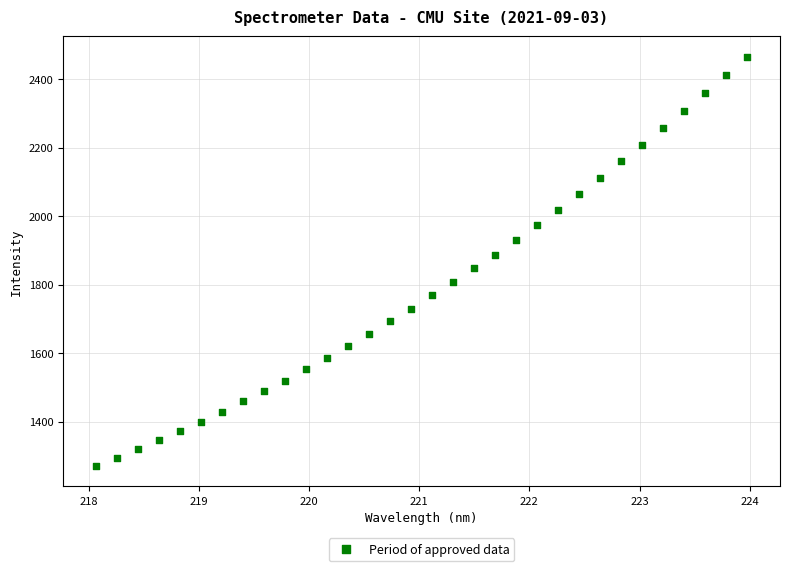

What is the range of Y values (max minus min)?

1195.2